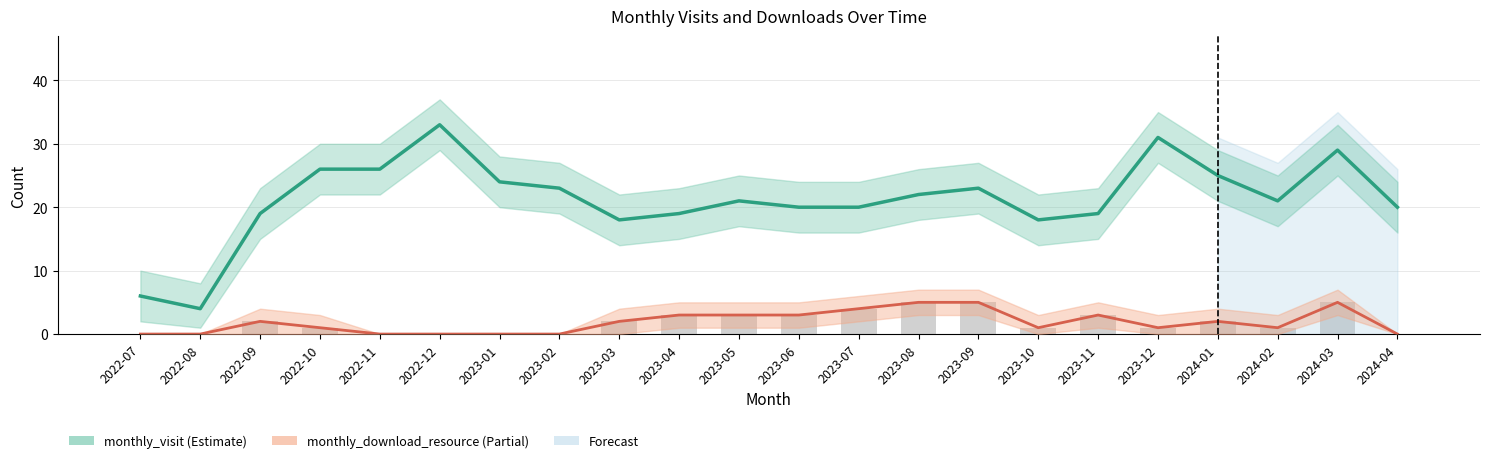

How many groups of bars are there?

22